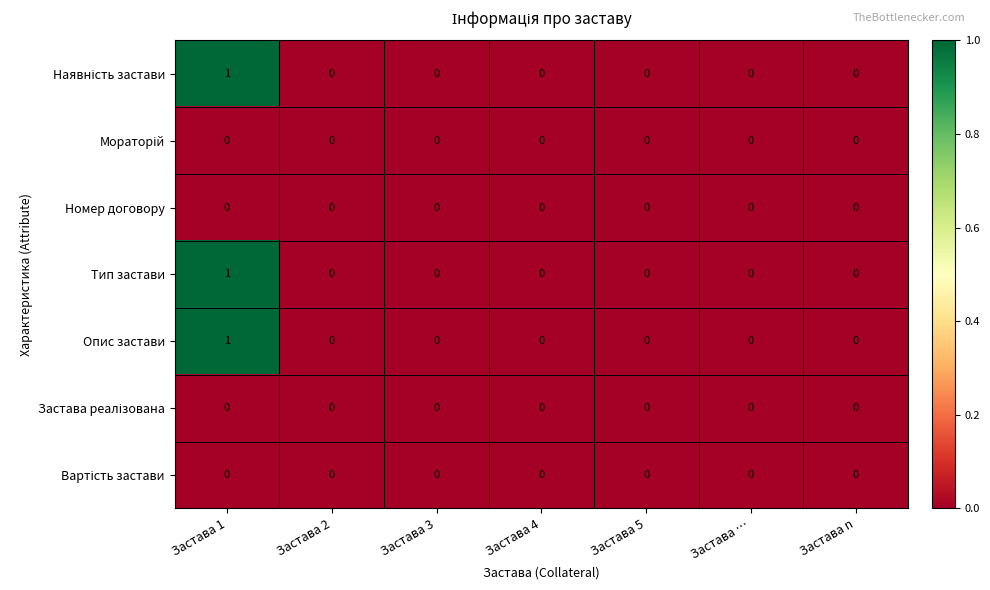

How many categories are shown in the chart?

7